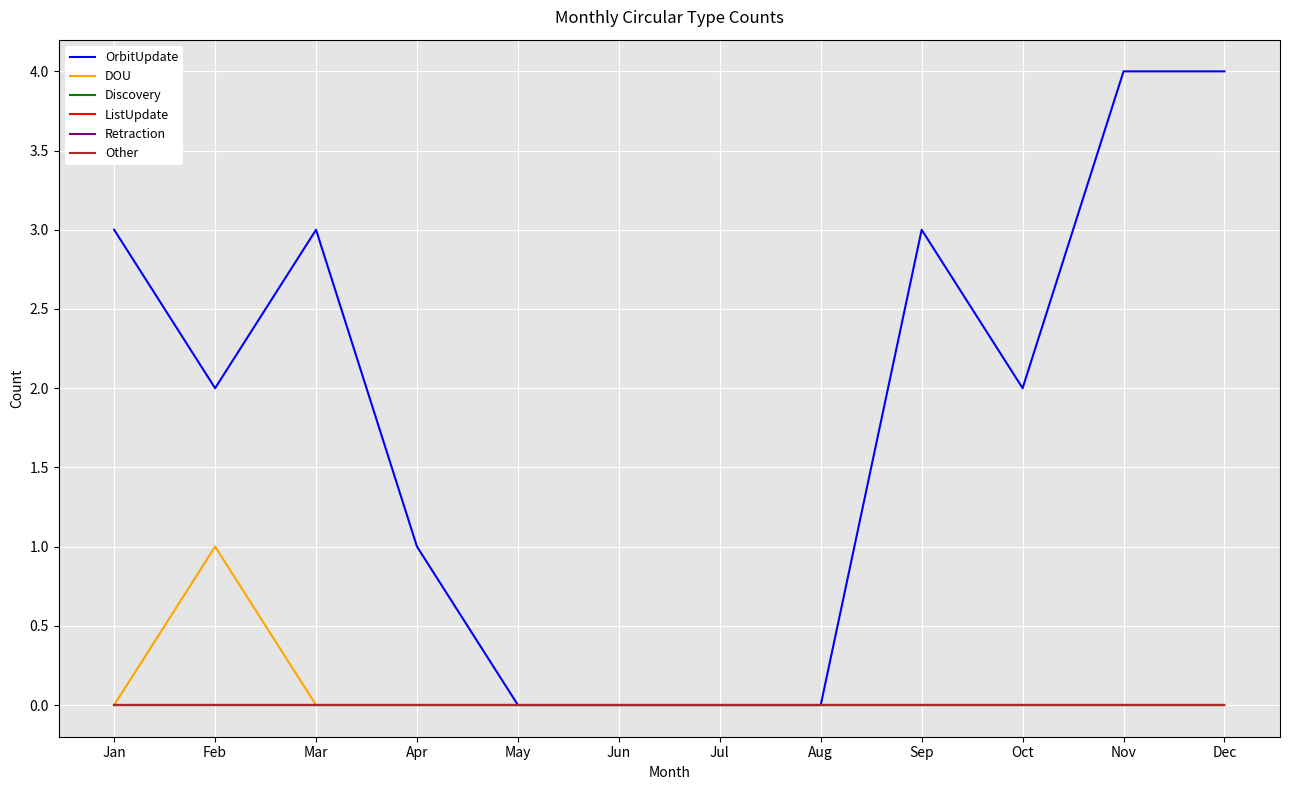

Is this an area chart (filled region under the line)?

No